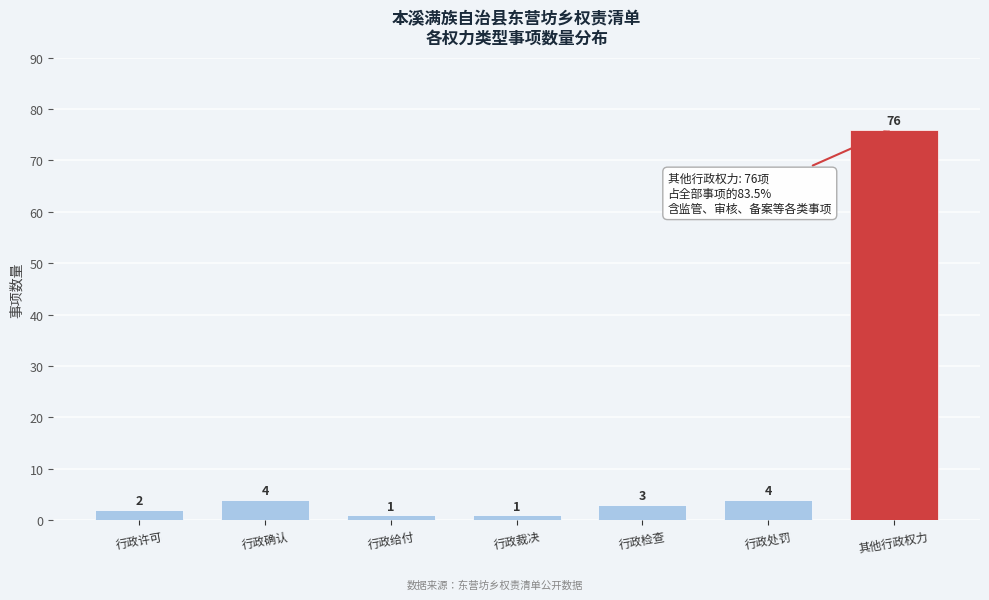

Reading left to right, extract all data points from this chart.

行政许可=2	行政确认=4	行政给付=1	行政裁决=1	行政检查=3	行政处罚=4	其他行政权力=76